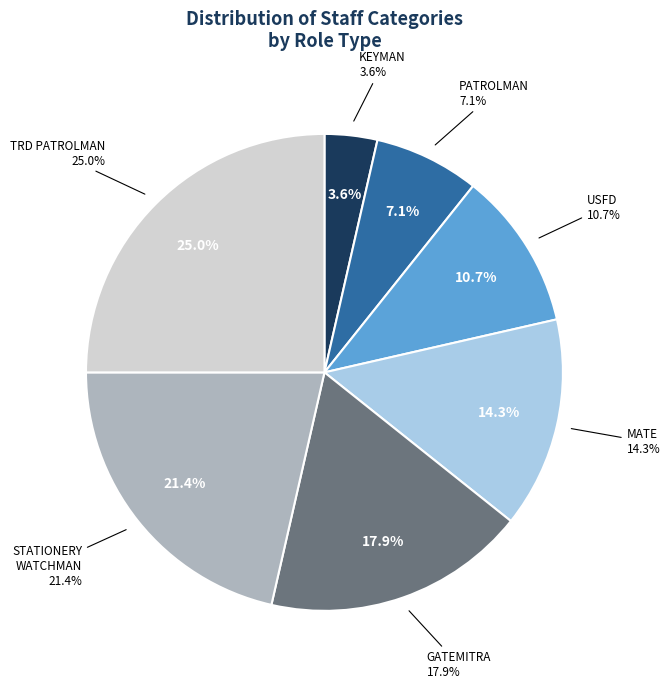

Is the sum of TRD PATROLMAN and GATEMITRA greater than half?

No